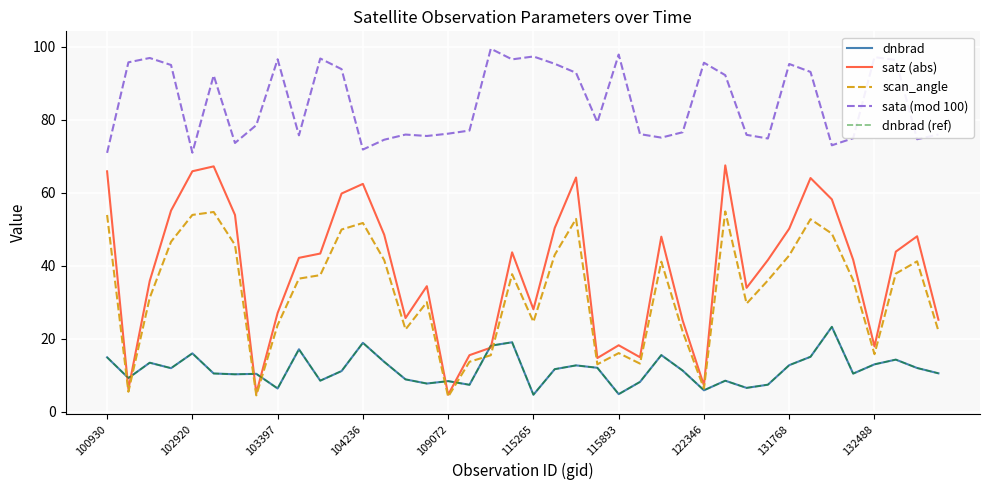

Does the chart display data point markers on the line(s)?

No